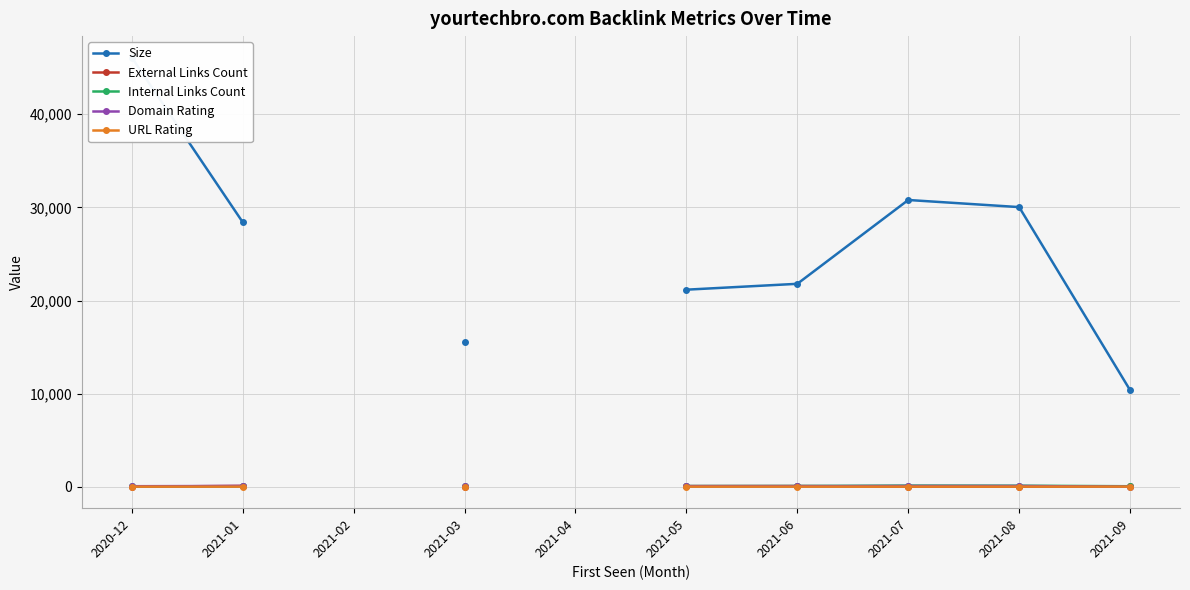

What is the value of the Size point at the 8th from the left?

30794.0